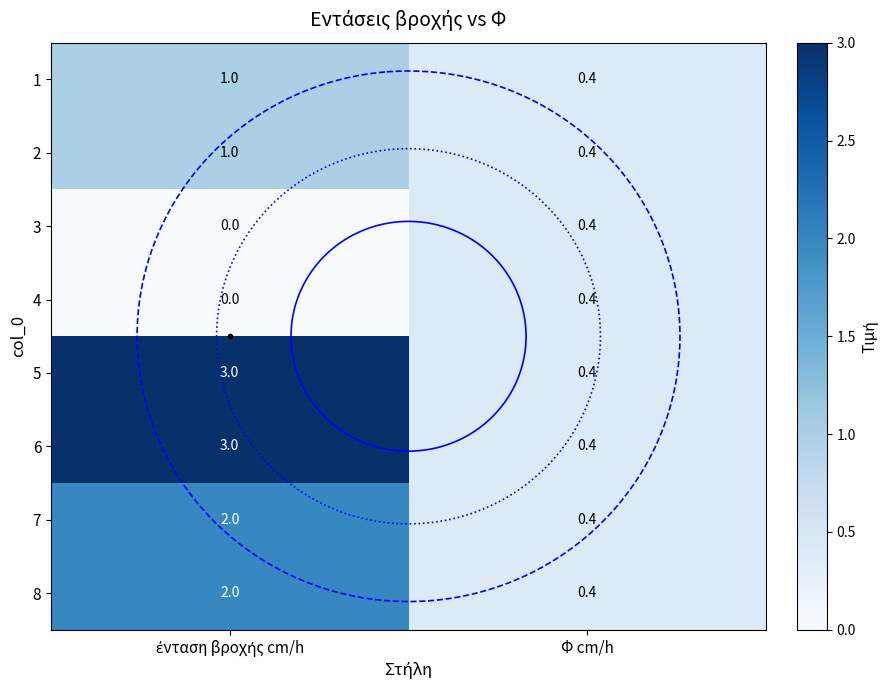

What is the average value of the 3 series?

0.2